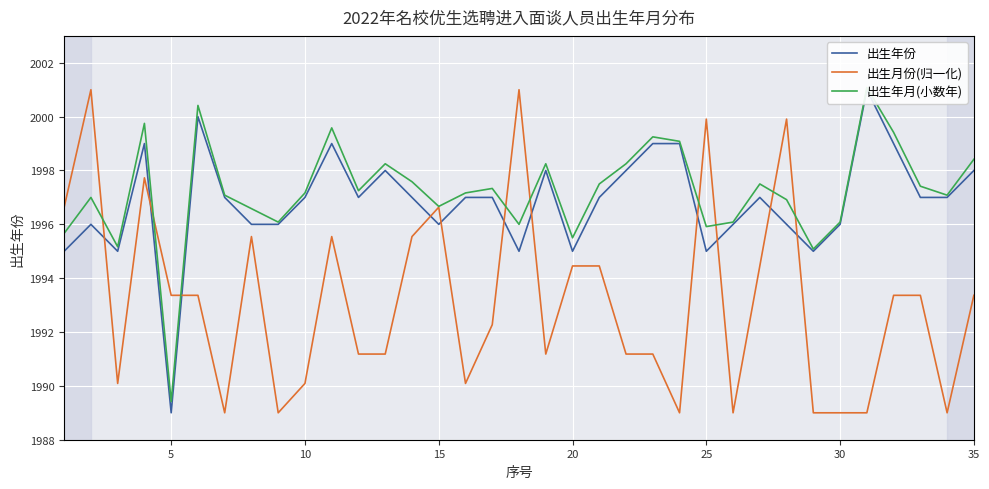

What is the highest value of the 出生月份(归一化) series?

2001.0